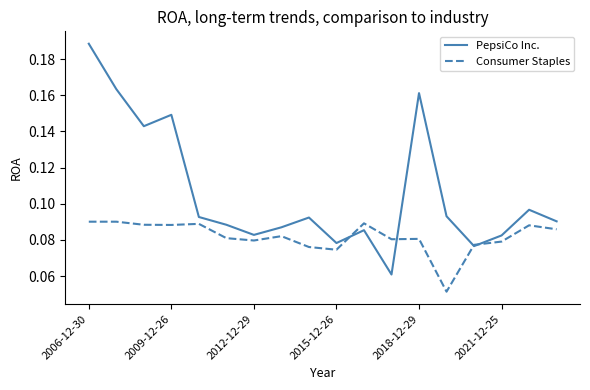

Rank the series by their average value, from lowest to highest.

Consumer Staples, PepsiCo Inc.